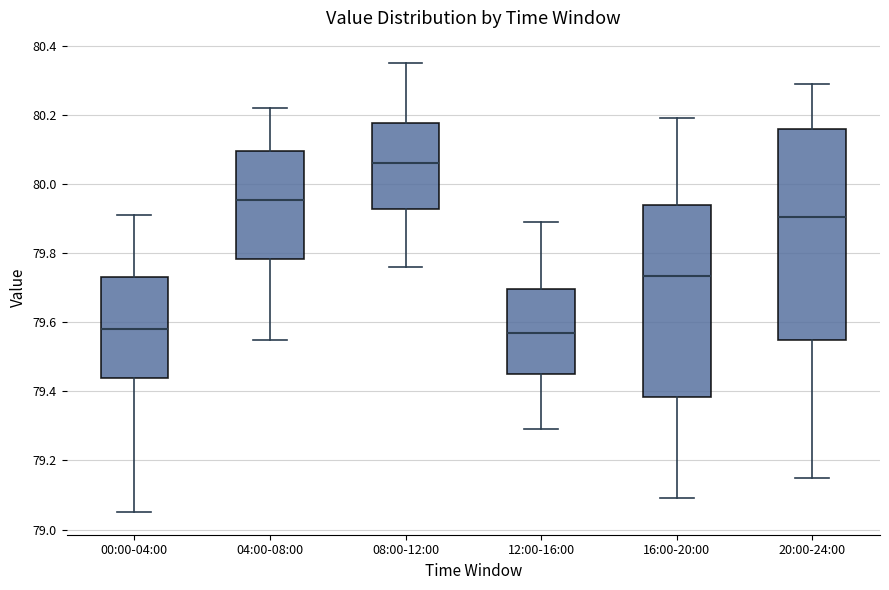

Reading left to right, read every box against the y-axis: the position of its median line, the range the box covers, and the ends of its whiskers. The values are not printed on the chart, so give them approximately, as read against the axis.

00:00-04:00: median 79.58, box 79.44 to 79.74, whiskers 79.06 to 79.92
04:00-08:00: median 79.96, box 79.78 to 80.10, whiskers 79.56 to 80.22
08:00-12:00: median 80.06, box 79.92 to 80.18, whiskers 79.76 to 80.36
12:00-16:00: median 79.58, box 79.46 to 79.70, whiskers 79.30 to 79.90
16:00-20:00: median 79.74, box 79.38 to 79.94, whiskers 79.10 to 80.20
20:00-24:00: median 79.90, box 79.56 to 80.16, whiskers 79.16 to 80.30